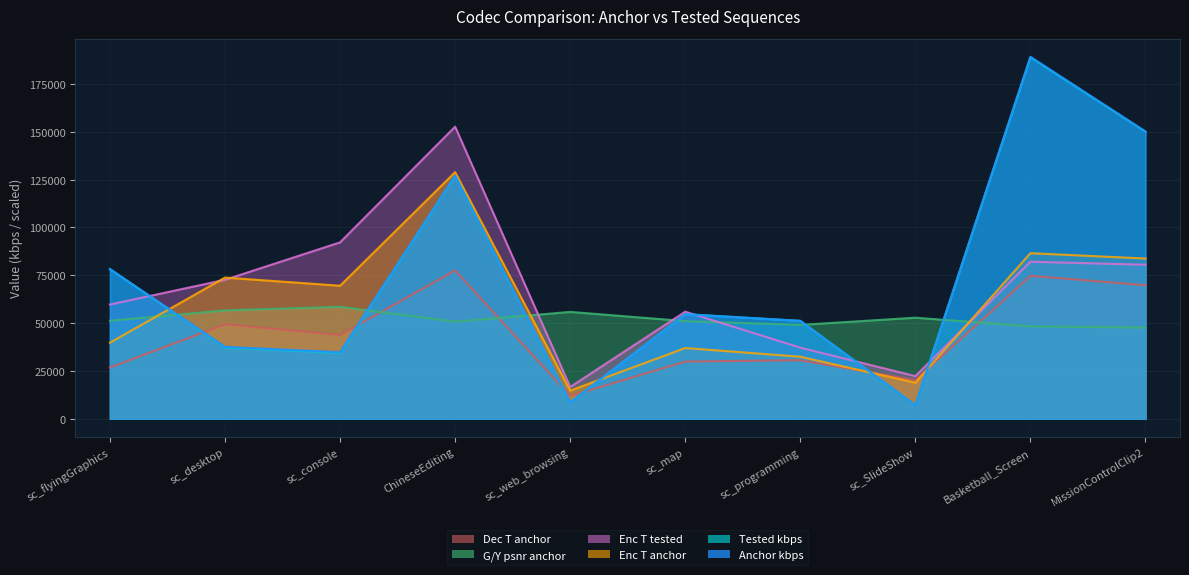

What is the label of the 6th point from the right?

sc_web_browsing